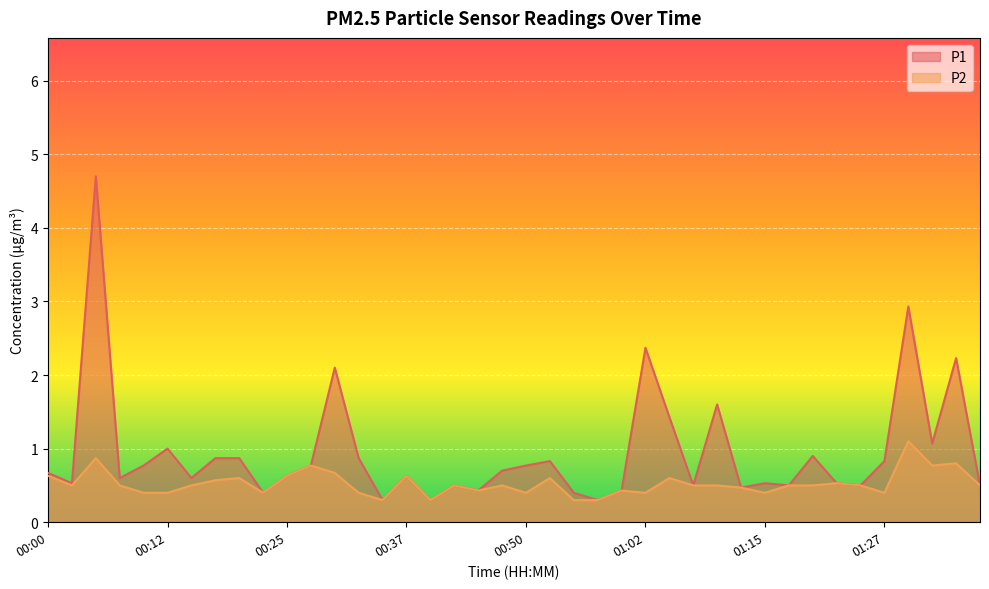

What is the value of the P1 point at the 32nd from the left?

0.5